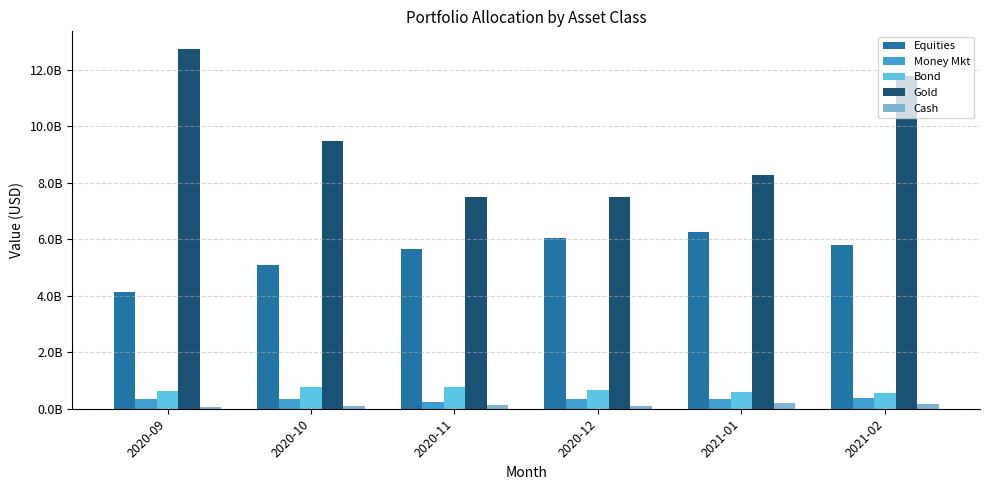

Does the chart contain stacked bars?

No